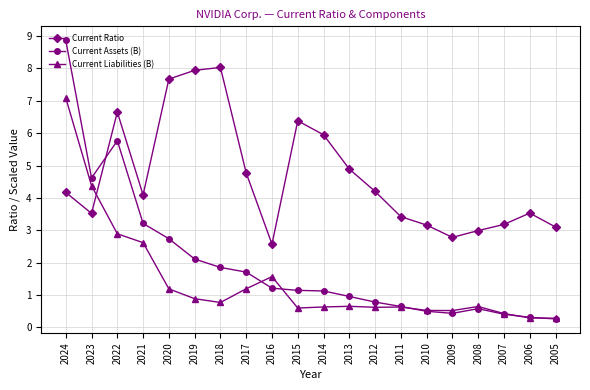

Does the chart have visible grid lines?

Yes